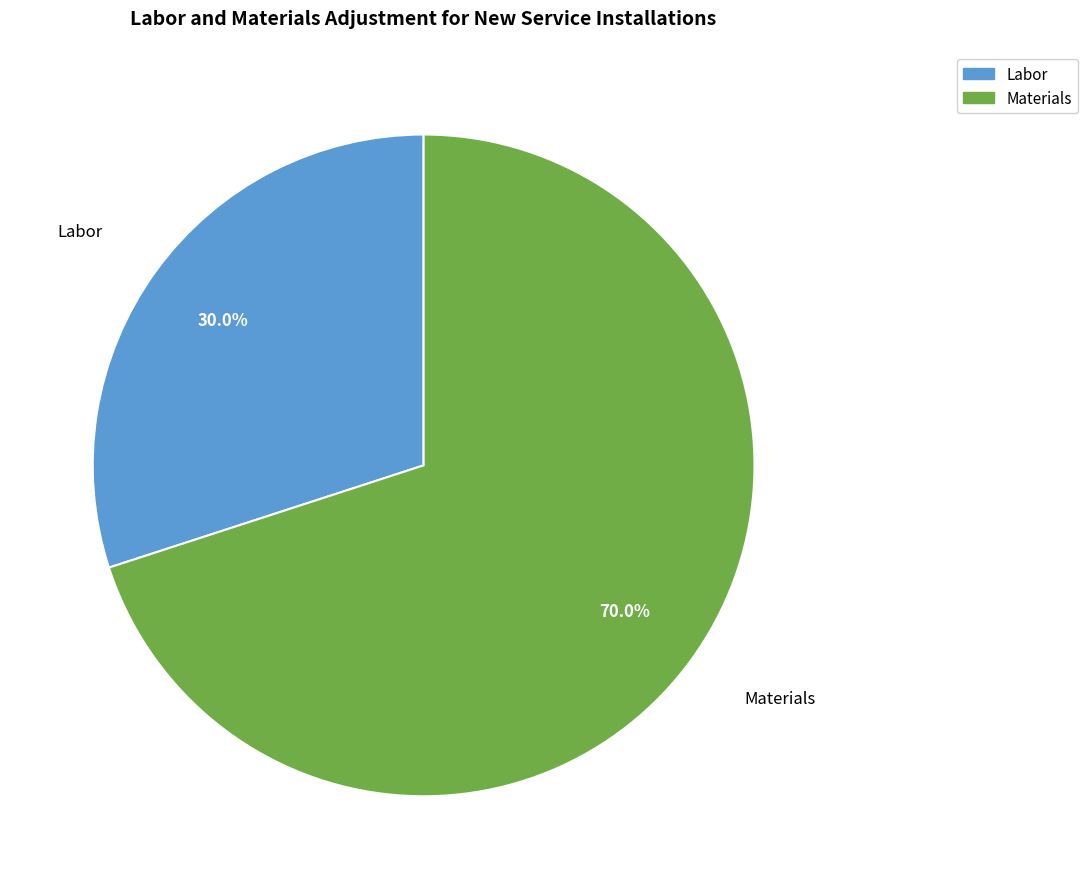

Rank the categories by value from highest to lowest.

Materials, Labor